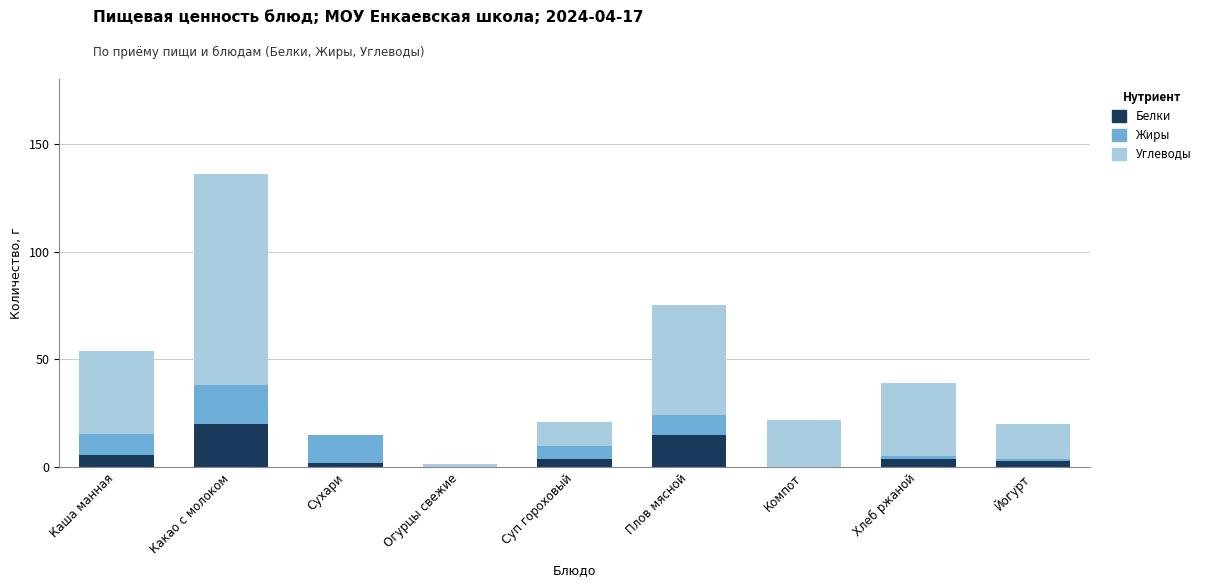

At which label does Белки reach its peak?

Какао с молоком